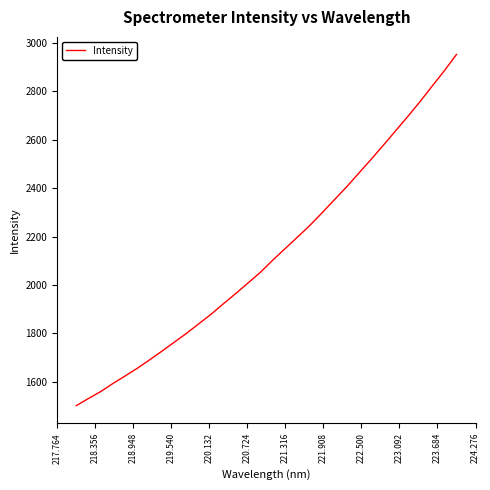

What is the greatest value displayed?

2952.5